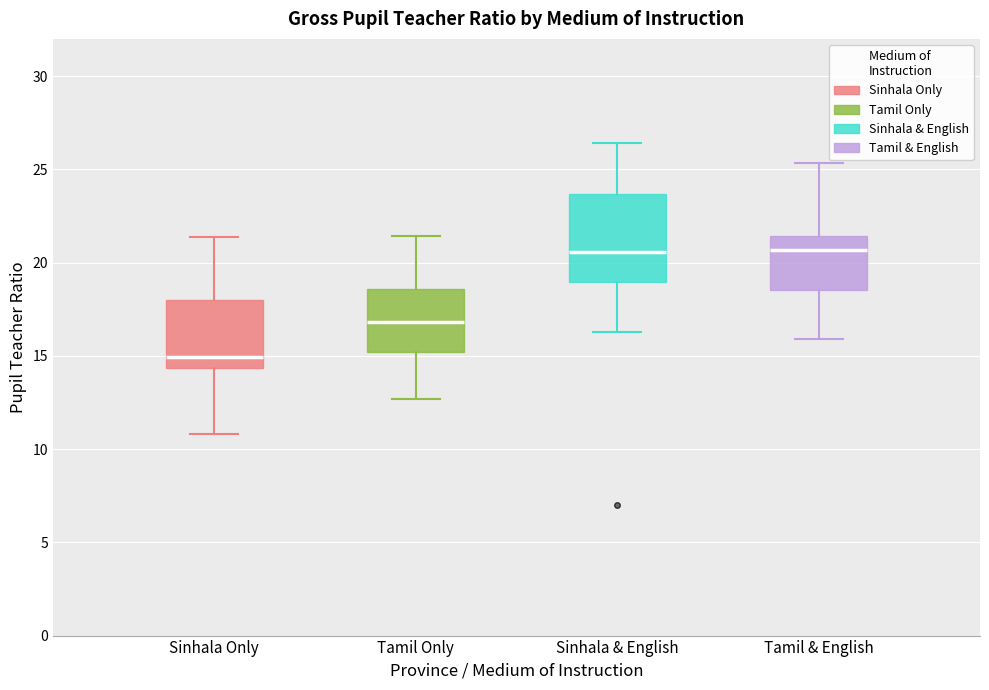

Reading left to right, read every box against the y-axis: the position of its median line, the range the box covers, and the ends of its whiskers. The values are not printed on the chart, so give them approximately, as read against the axis.

Sinhala Only: median 15.0, box 14.5 to 18.0, whiskers 11.0 to 21.5
Tamil Only: median 17.0, box 15.0 to 18.5, whiskers 12.5 to 21.5
Sinhala & English: median 20.5, box 19.0 to 23.5, whiskers 16.5 to 26.5
Tamil & English: median 20.5, box 18.5 to 21.5, whiskers 16.0 to 25.5